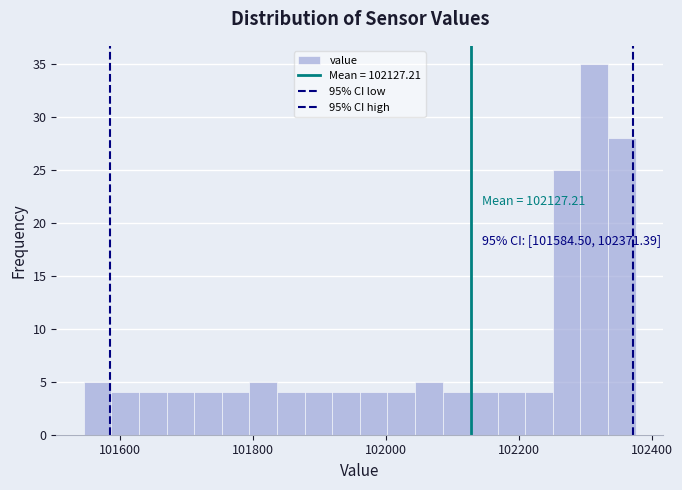

Around what value on the x-axis is the tallest bar? Give the approximate position of its centre, as read against the axis.

102320